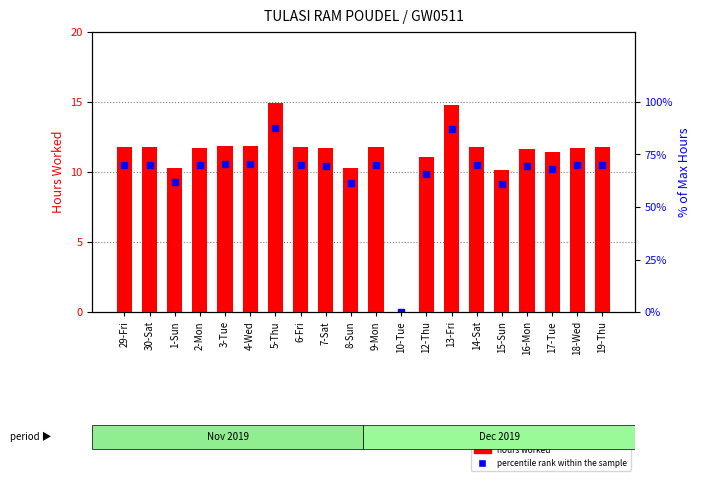

What are all the series names shown in the legend?

hours worked, percentile rank within the sample